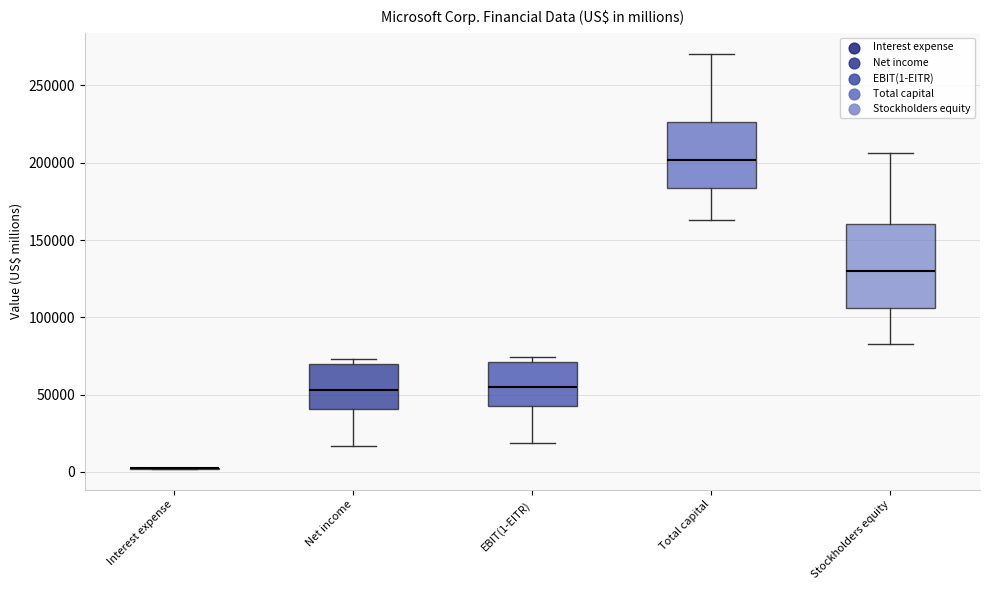

Reading left to right, transcribe this box plot: for each box, give where its median line is, the range the box spans, and where its two whiskers end, as read against the y-axis. The values are not printed on the chart, so give them approximately, as read against the axis.

Interest expense: box collapsed to a line at 0, whiskers 0 to 5000
Net income: median 55000, box 40000 to 70000, whiskers 15000 to 75000
EBIT(1-EITR): median 55000, box 45000 to 70000, whiskers 20000 to 75000
Total capital: median 200000, box 185000 to 225000, whiskers 165000 to 270000
Stockholders equity: median 130000, box 105000 to 160000, whiskers 85000 to 205000